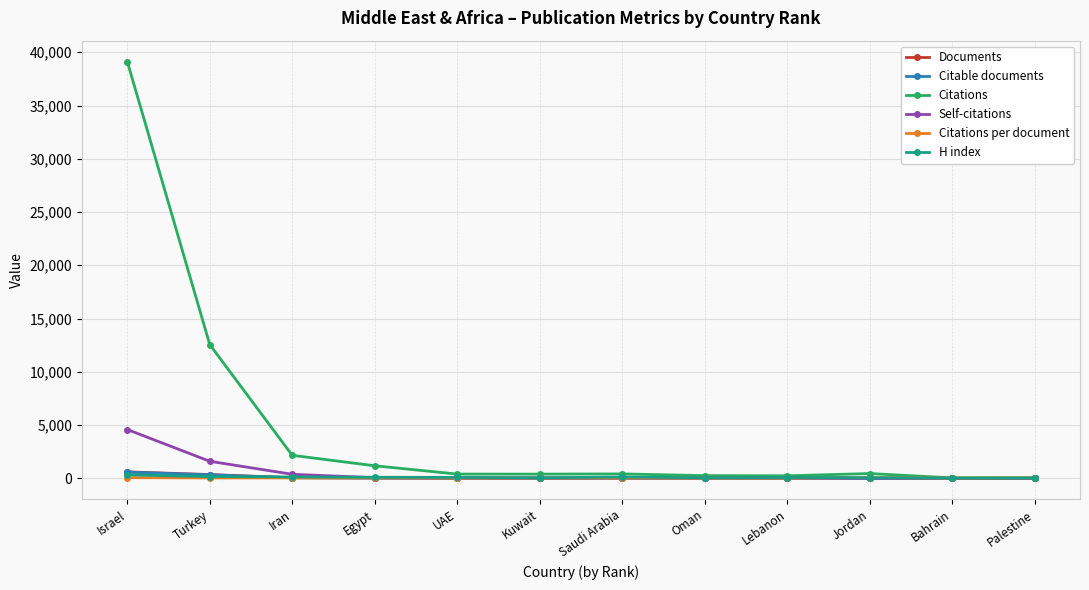

Which label corresponds to the largest value in the chart?

Israel